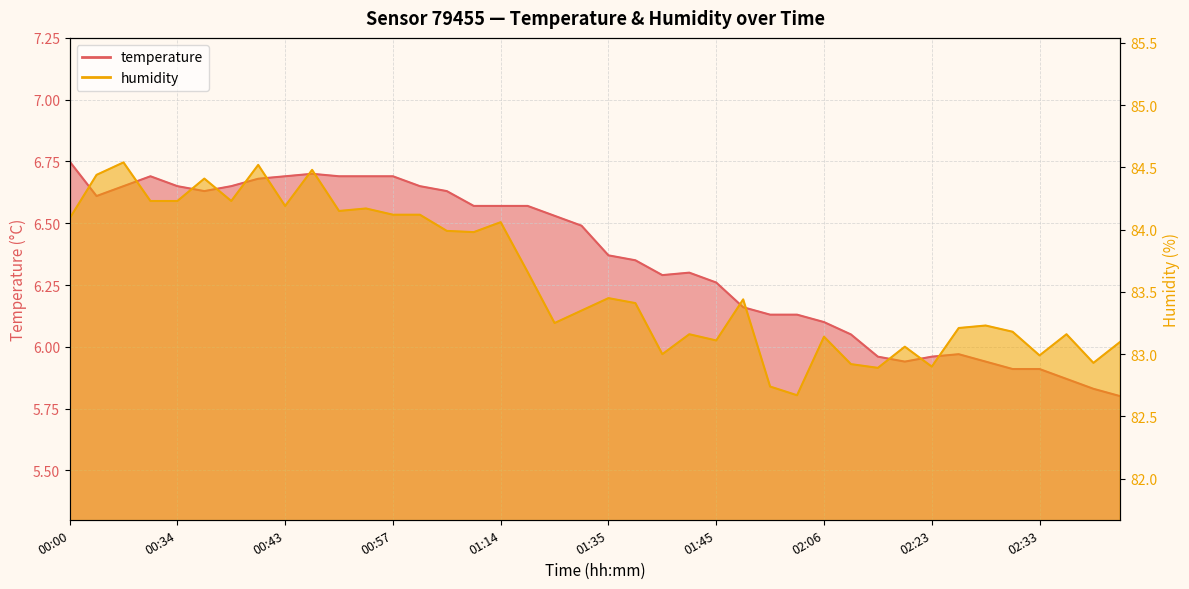

Rank the series by their maximum value, from highest to lowest.

humidity, temperature